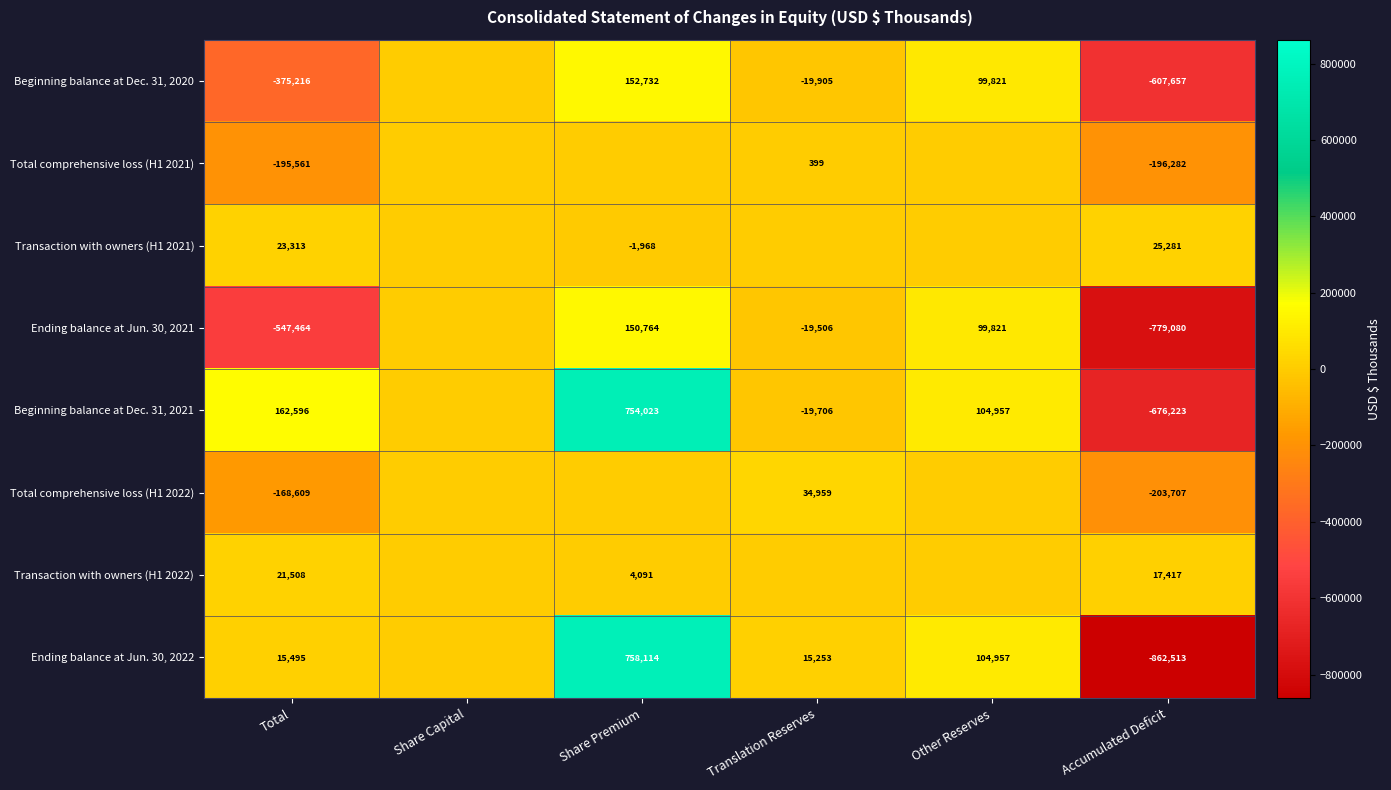

At which category is the sum across all series the highest?

Share Premium